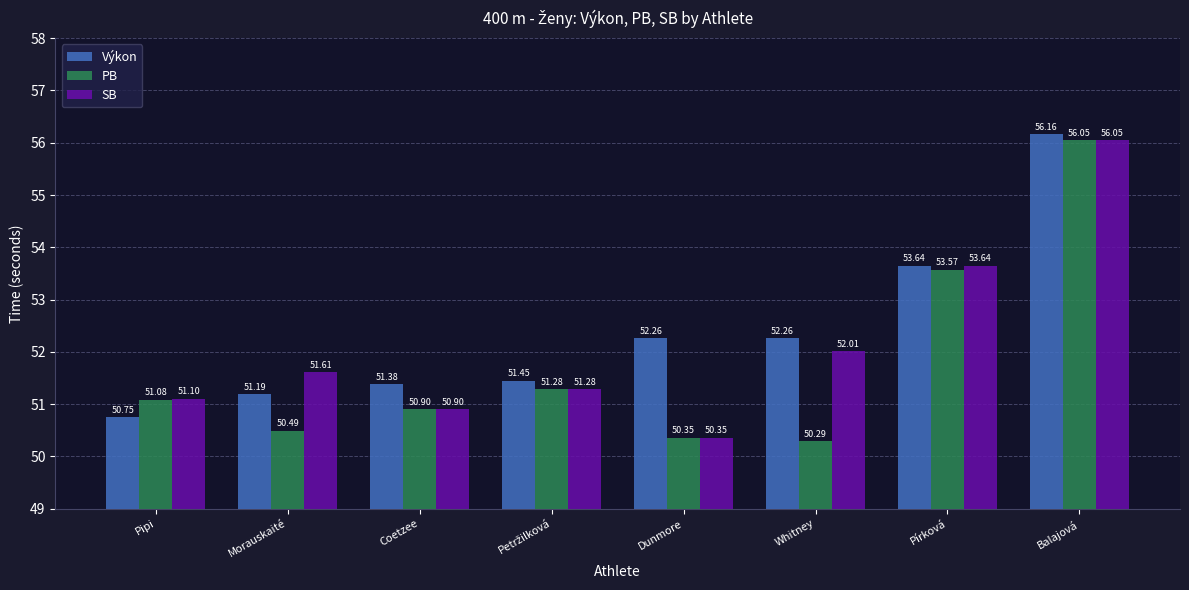

What is the total value across all series at Whitney?

154.6